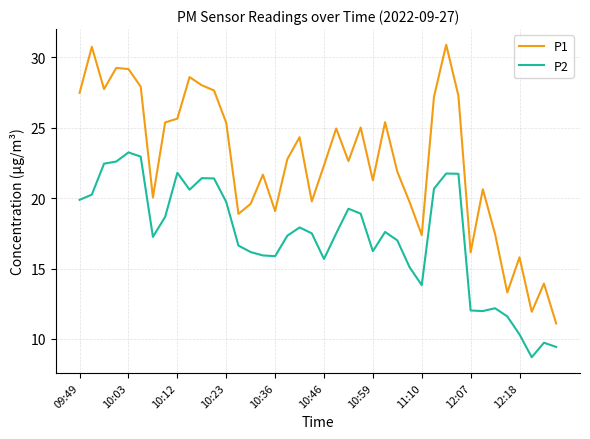

Which series has the widest spread of values?

P1